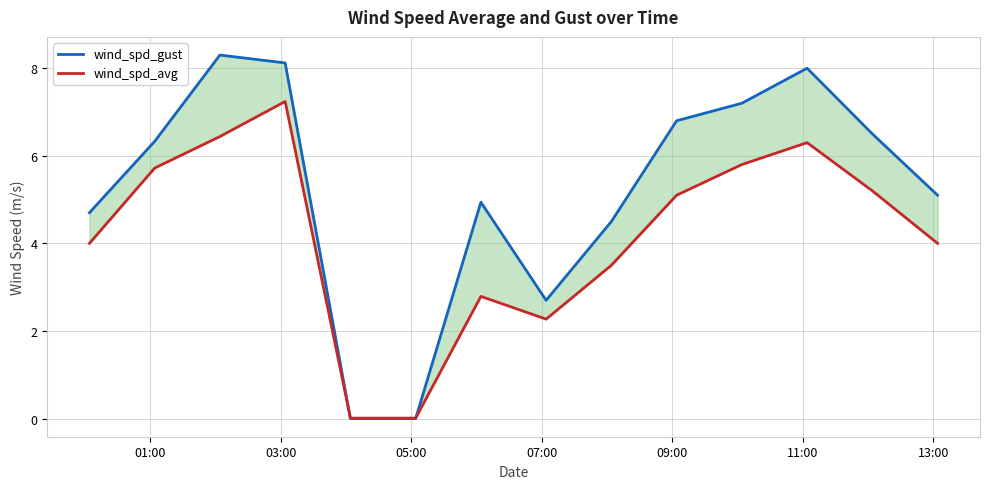

How many times do wind_spd_avg and wind_spd_gust cross each other?

2